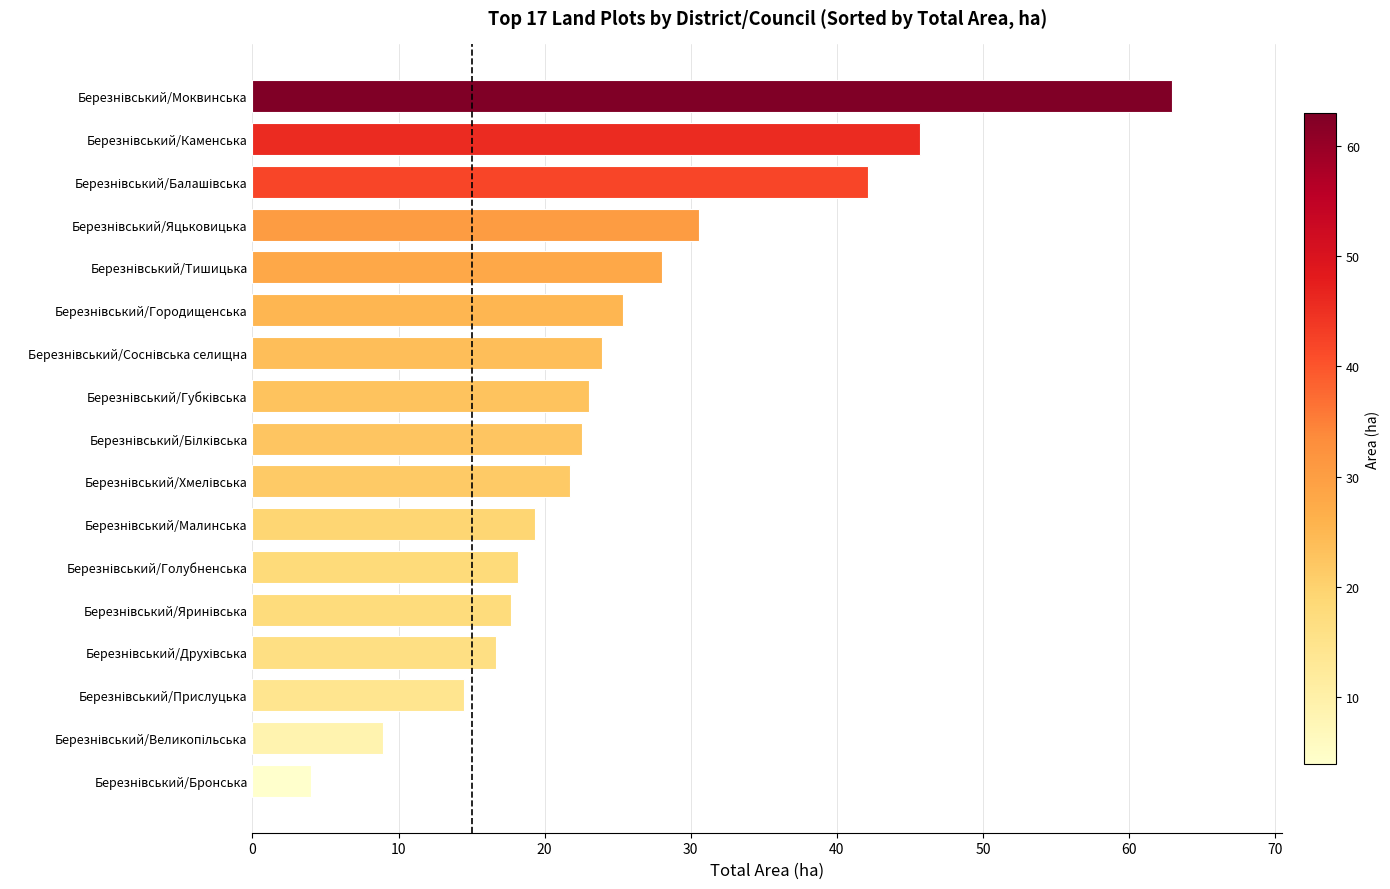

What is the greatest value displayed?

62.9